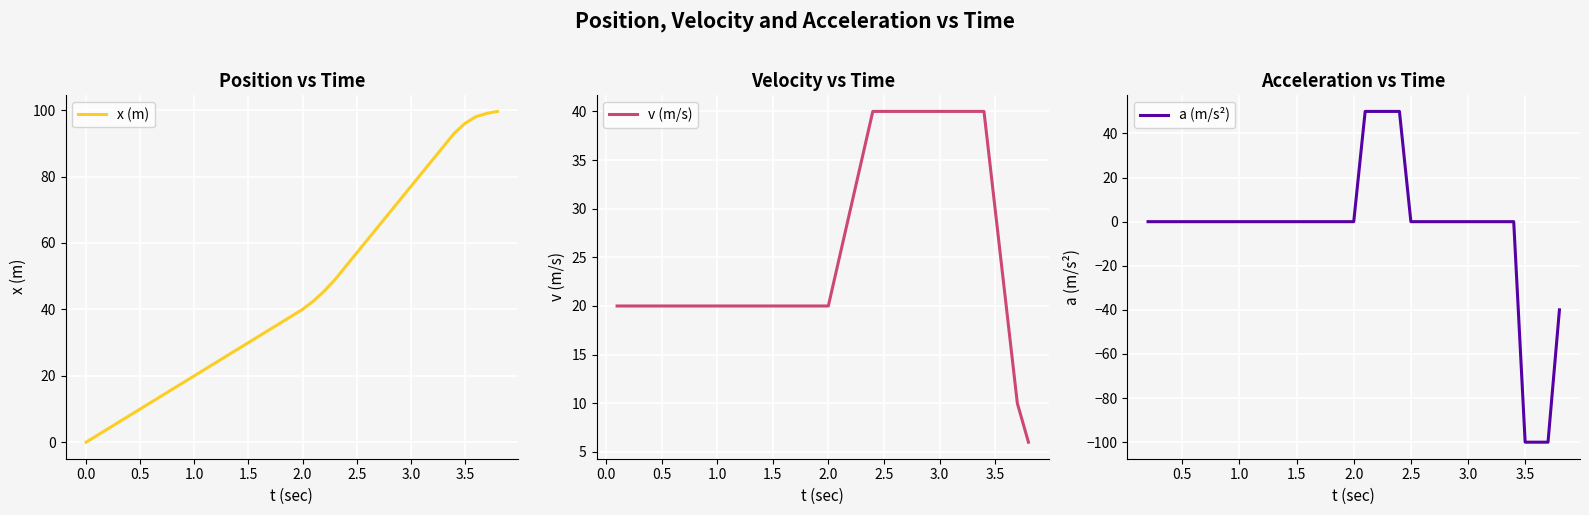

What is the average value?

44.9